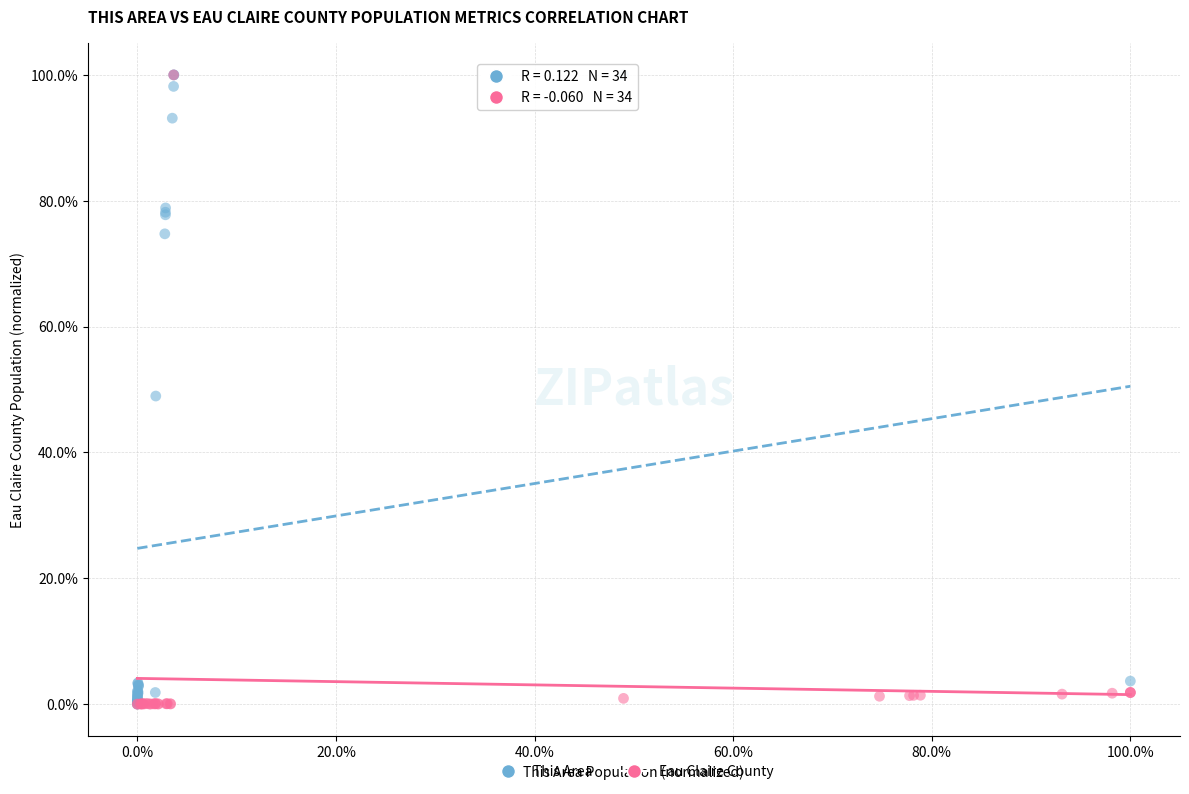

What are all the series names shown in the legend?

This Area, Eau Claire County